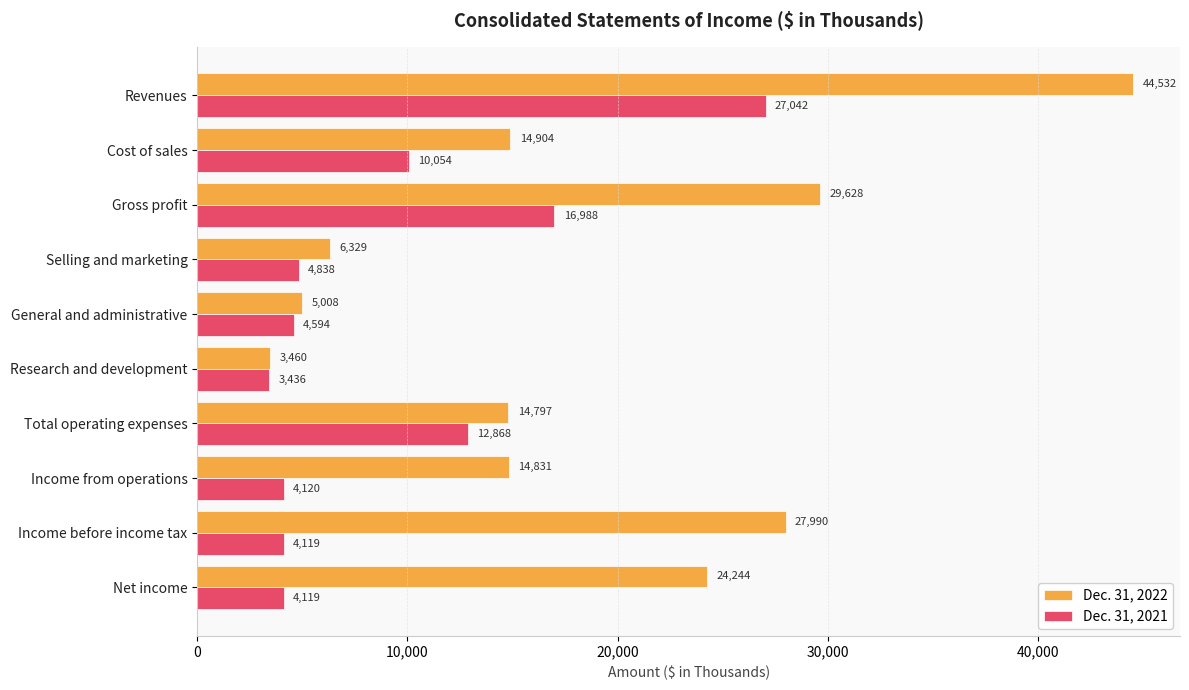

What is the highest value of the Dec. 31, 2021 series?

27042